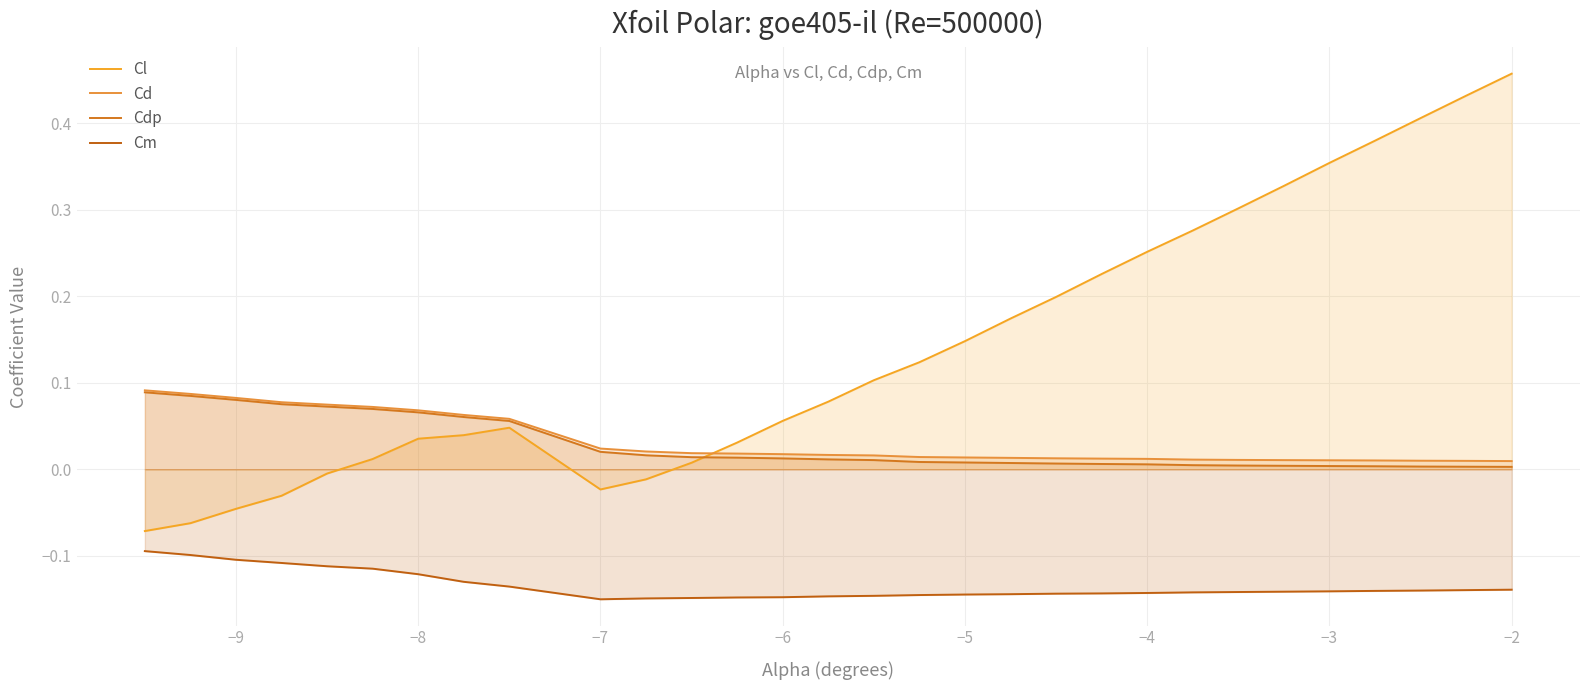

Which series has the widest spread of values?

Cl